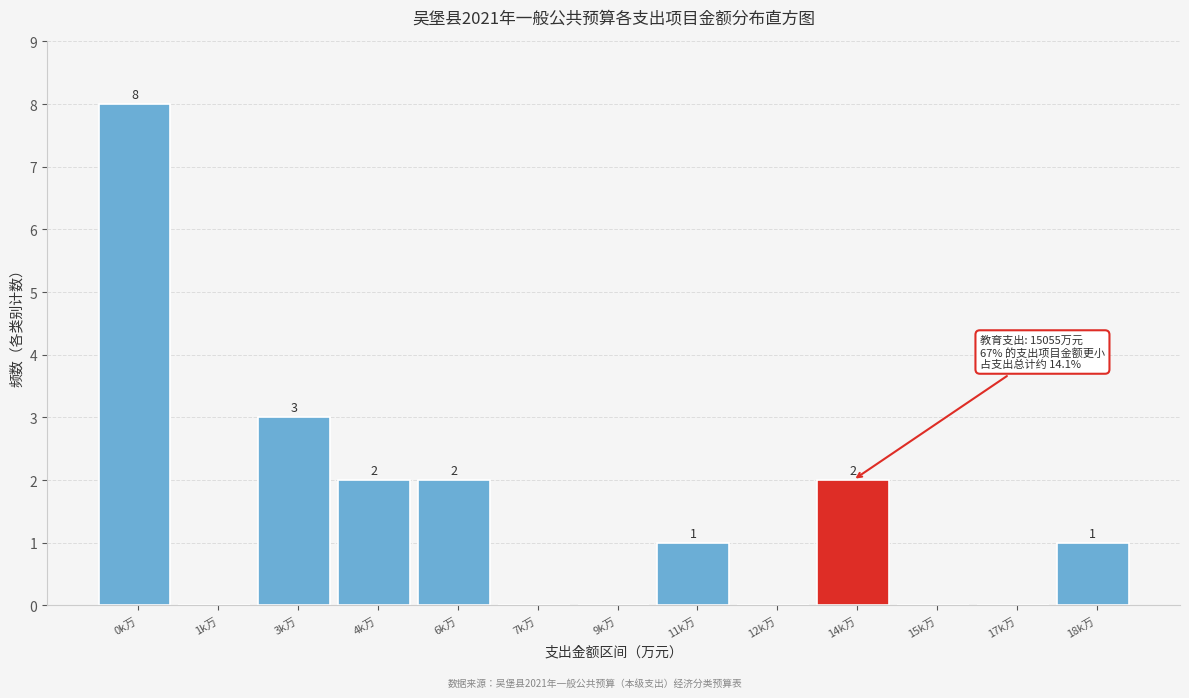

Reading left to right, list all the values displayed in this chart.

0k万=8	1k万=0	3k万=3	4k万=2	6k万=2	7k万=0	9k万=0	11k万=1	12k万=0	14k万=2	15k万=0	17k万=0	18k万=1